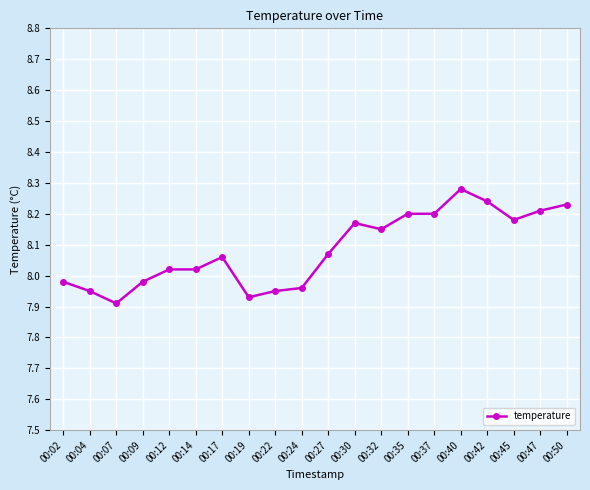

The chart shows a value of 2.4 at 00:40. True or false?

False